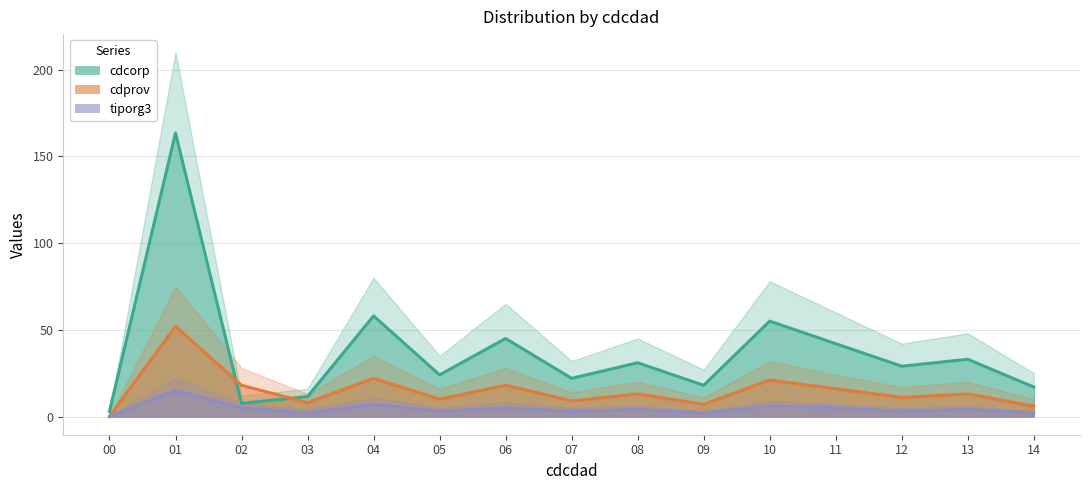

Reading right to left, what are all the values shown in this chart?

cdcorp: 17.0	33.0	29.0	42.0	55.0	18.0	31.0	22.0	45.0	24.0	58.0	11.5	7.6	163.5	3.0
cdprov: 6.0	13.0	11.0	16.0	21.0	7.0	13.0	9.0	18.0	10.0	22.0	8.0	18.0	52.0	0.0
tiporg3: 2.0	4.0	3.0	5.0	6.0	2.0	4.0	3.0	5.0	3.0	7.0	2.0	5.0	15.0	0.0